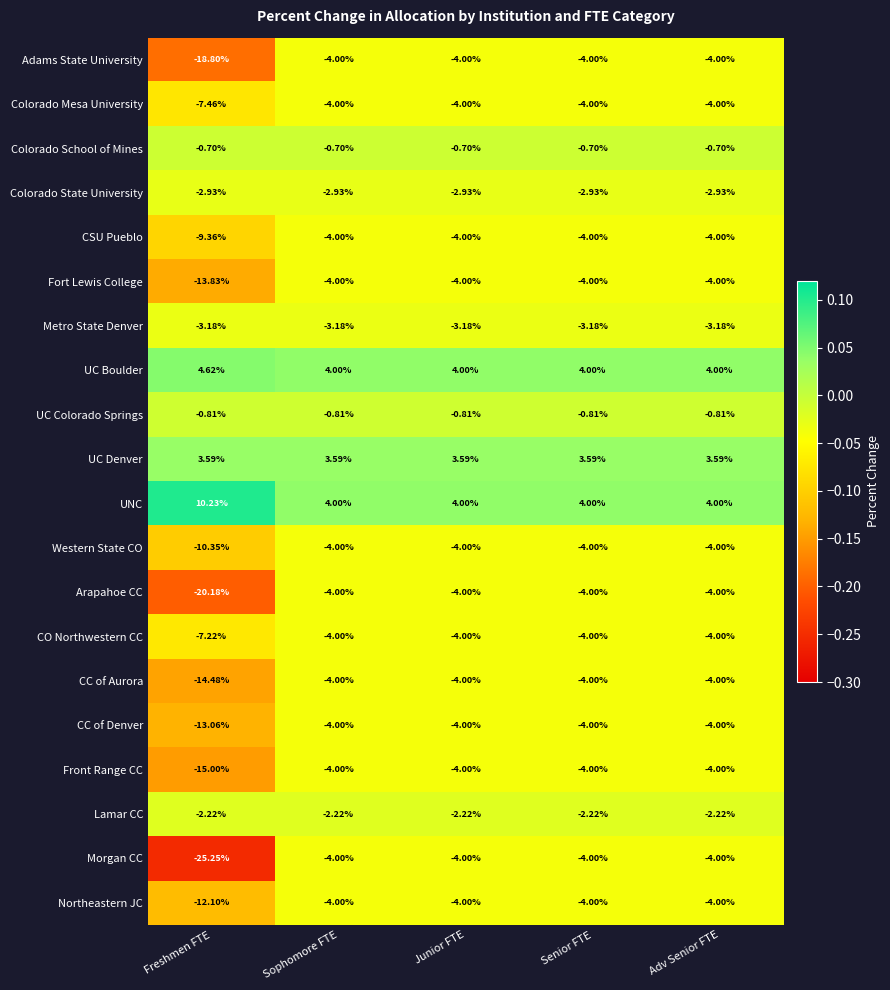

Is the value of Colorado State University at Adv Senior FTE greater than the value of UC Boulder at Senior FTE?

No